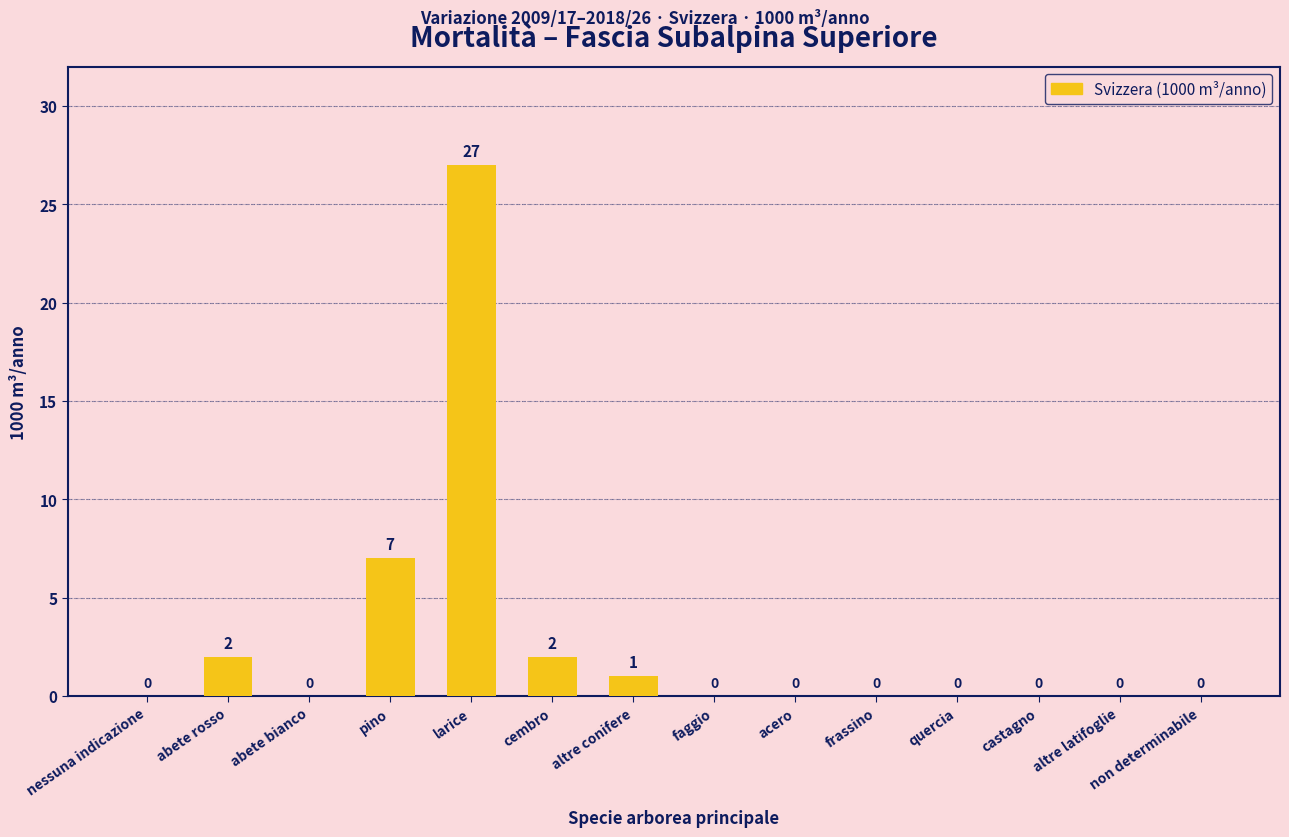

What is the greatest value displayed?

27